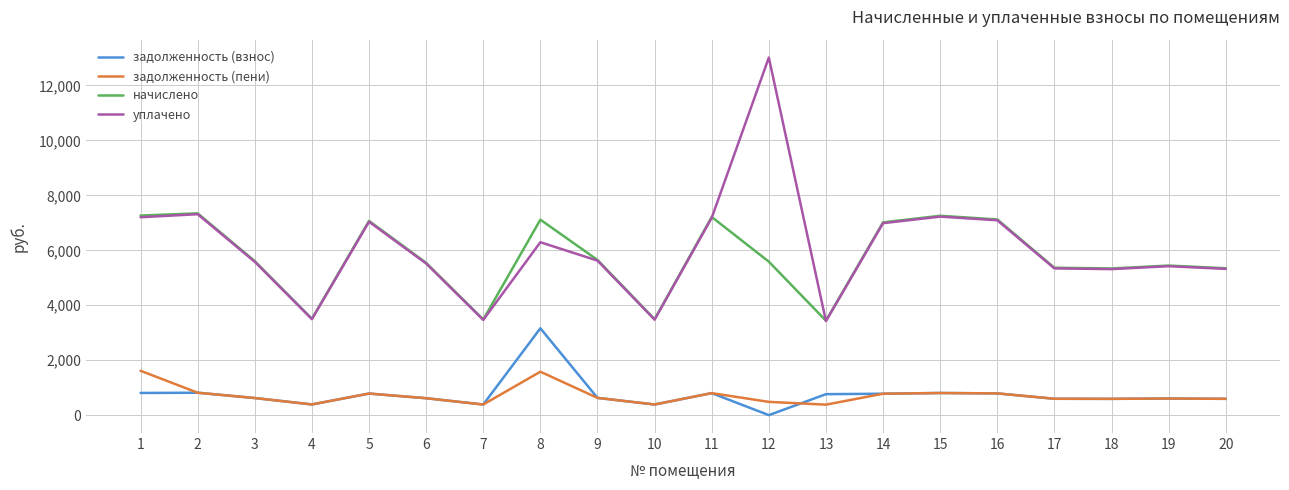

What is the difference between the maximum and minimum values in the задолженность (взнос) series?

3162.4